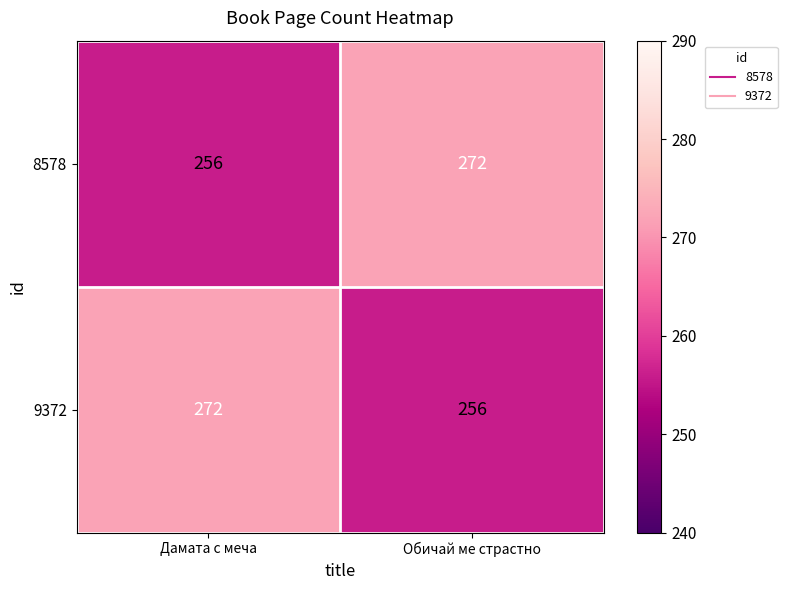

What is the sum of the 8578 values at Дамата с меча and Обичай ме страстно?

528